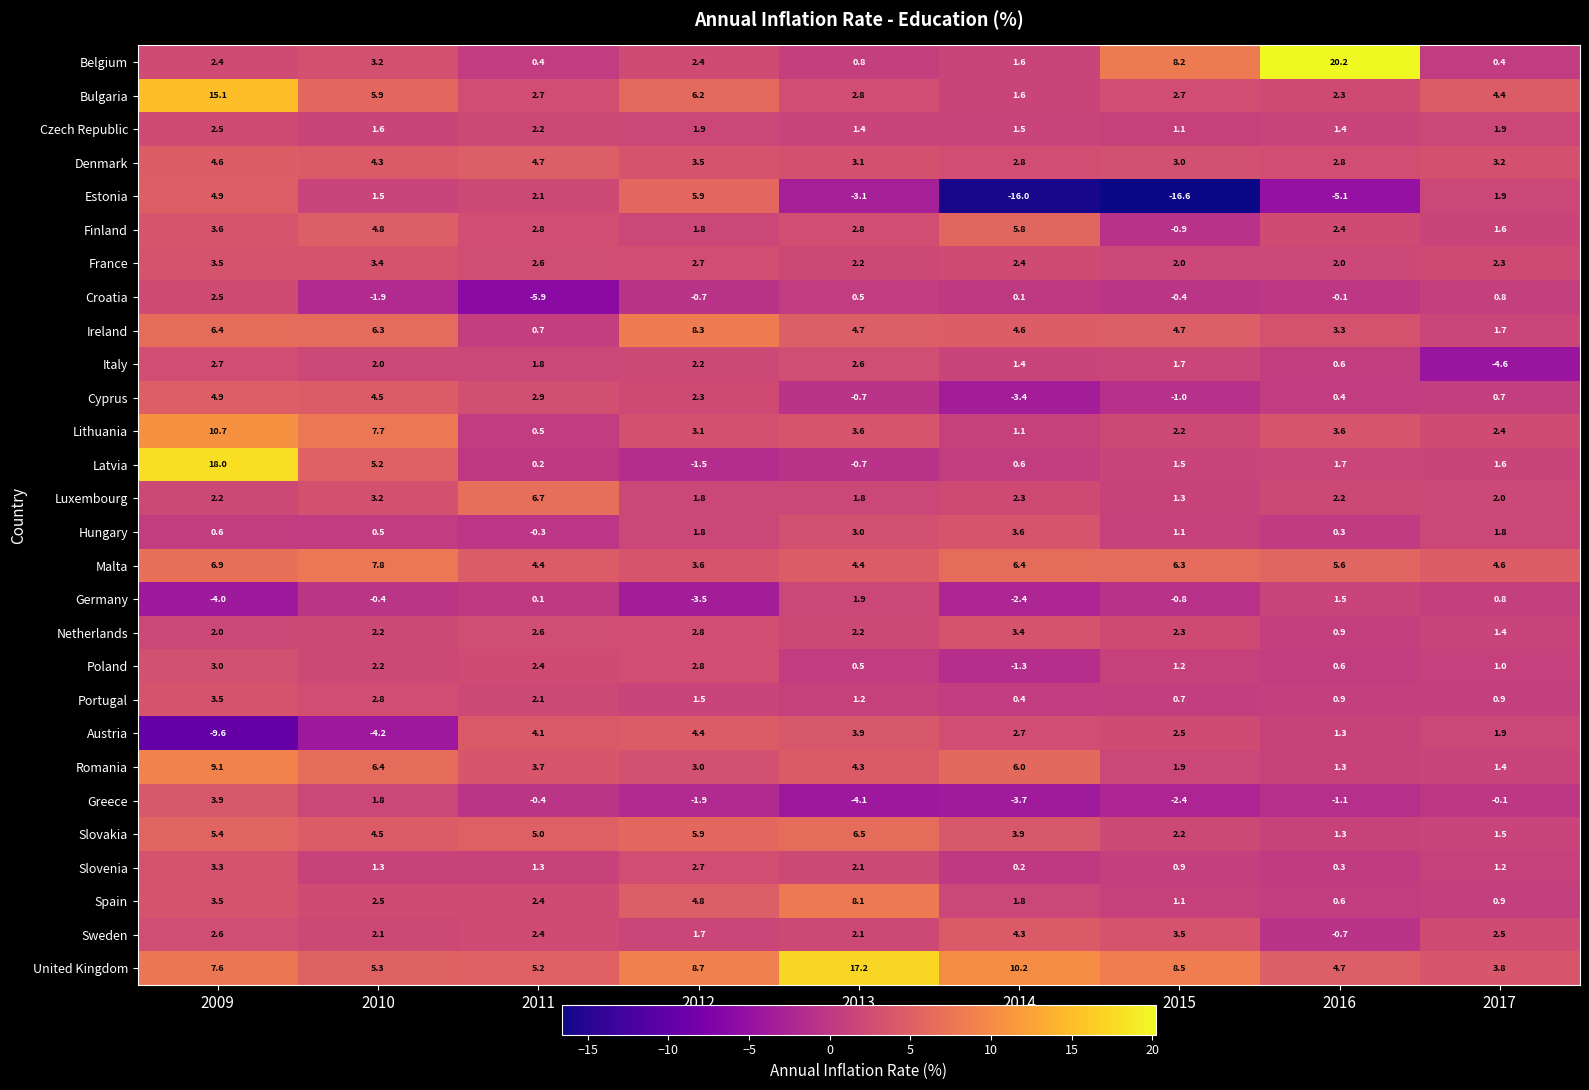

True or false: Netherlands has a value of 2.6 at 2011.

True